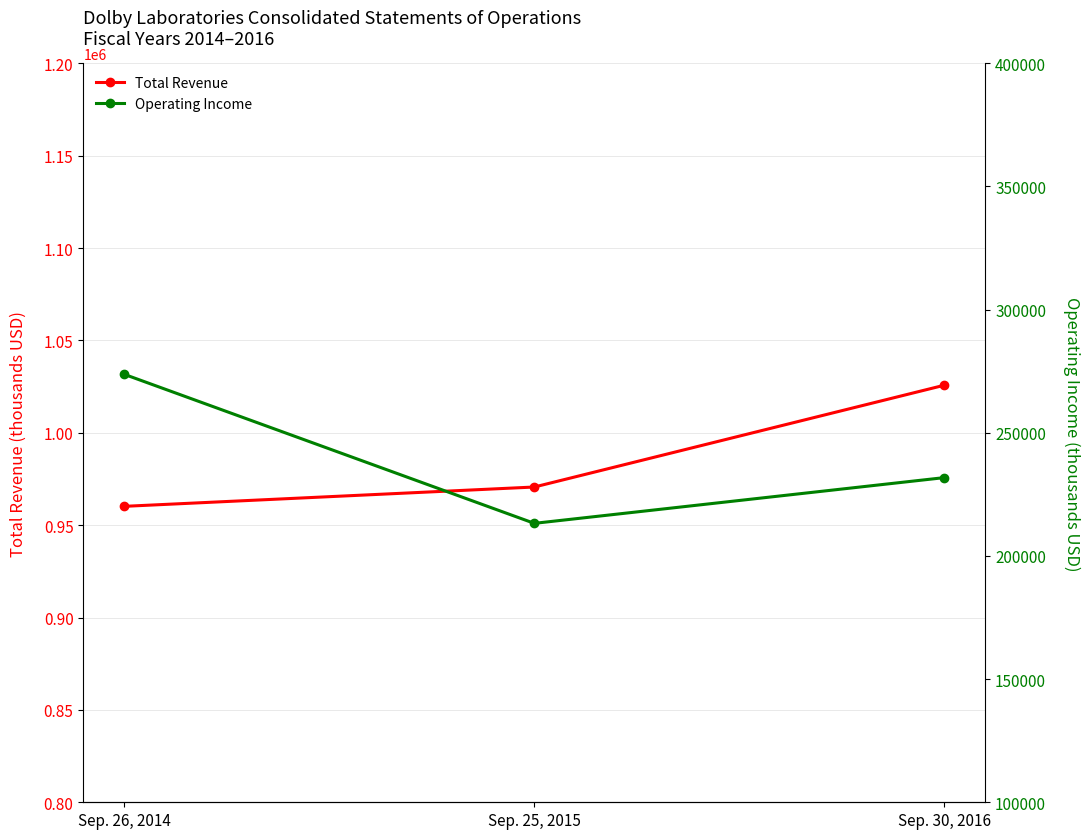

Between Sep. 26, 2014 and Sep. 25, 2015, which series saw the biggest shift?

Operating Income